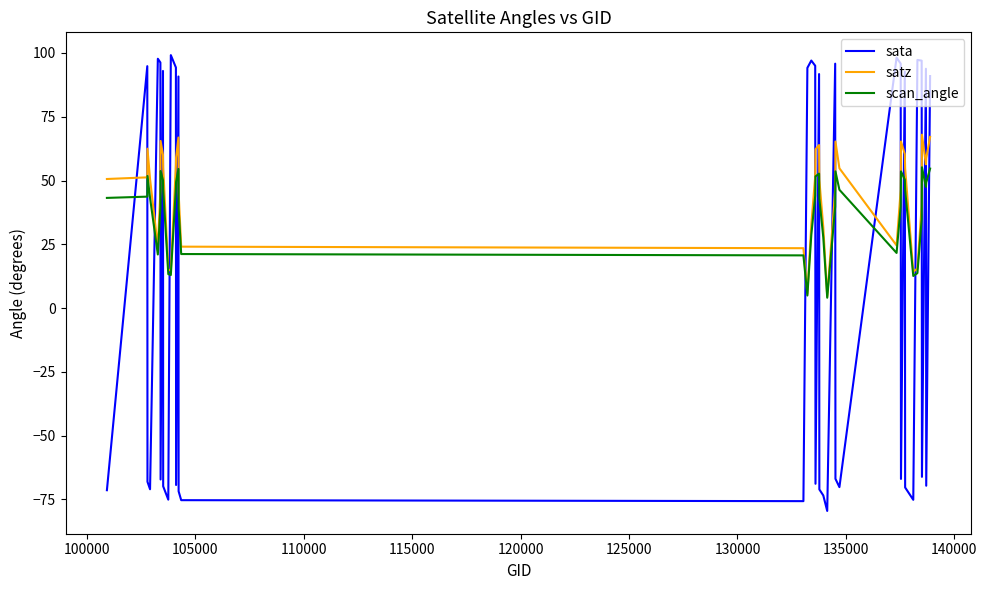

Rank the series by their average value, from highest to lowest.

satz, scan_angle, sata